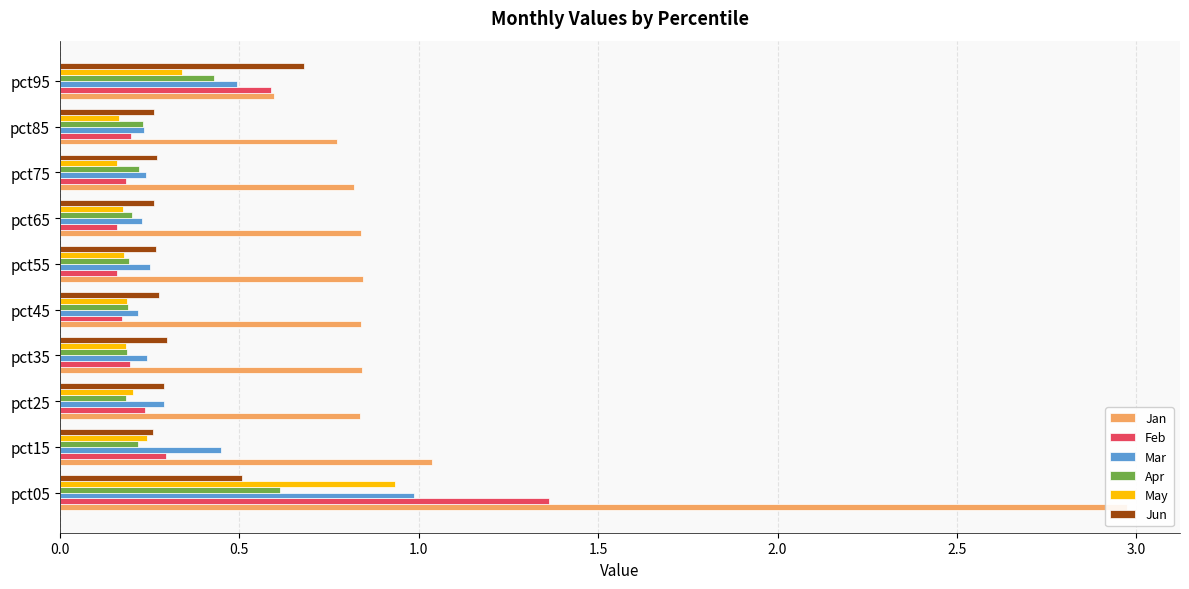

Does the chart contain any negative values?

No